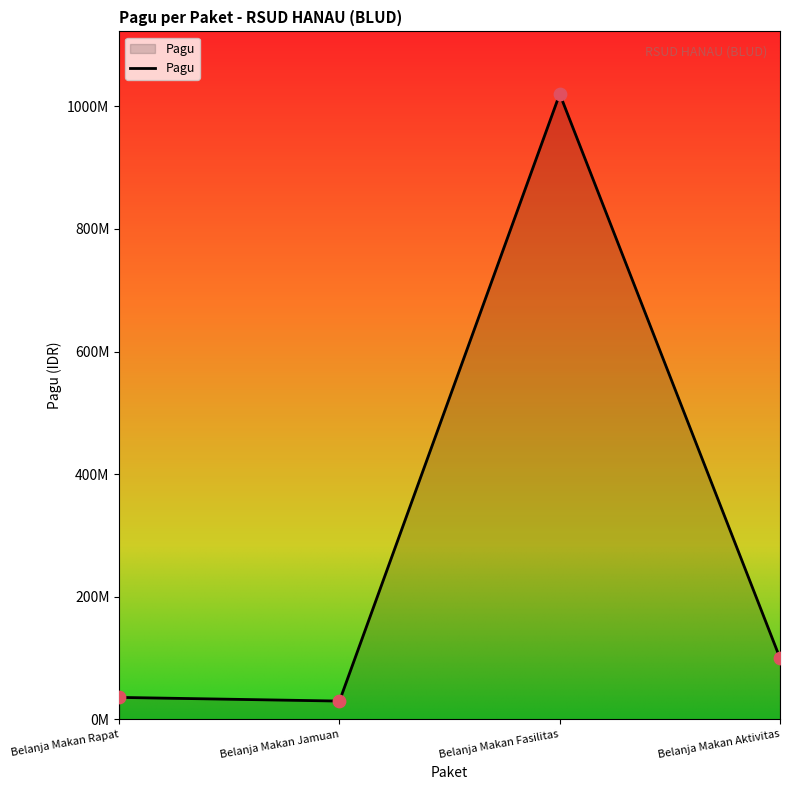

What is the change in value from Belanja Makan Rapat to Belanja Makan Jamuan?

-6000000